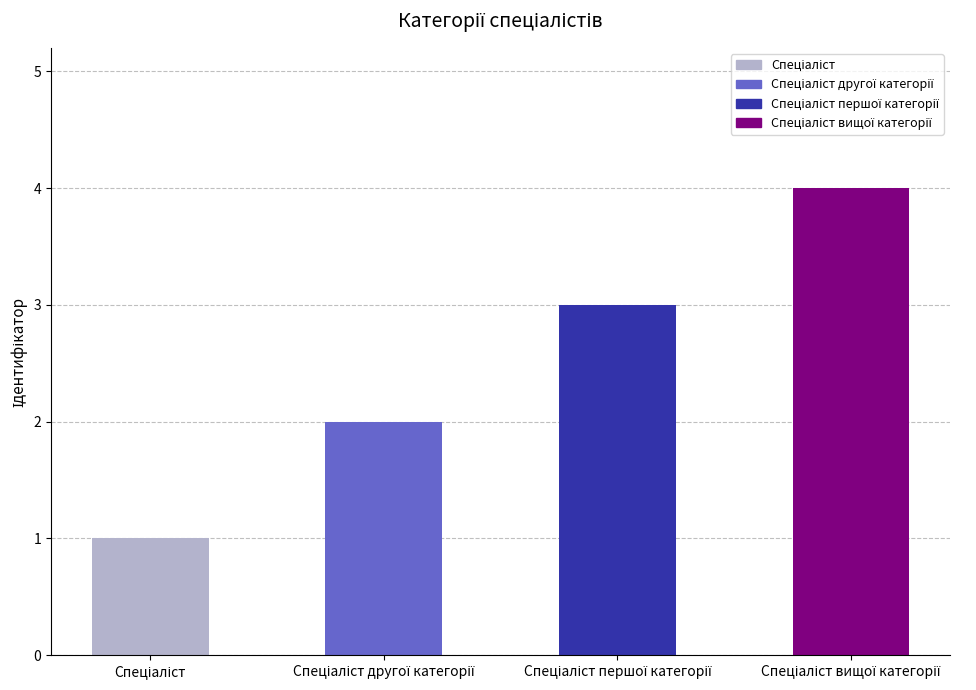

What is the approximate value at Спеціаліст вищої категорії?

4